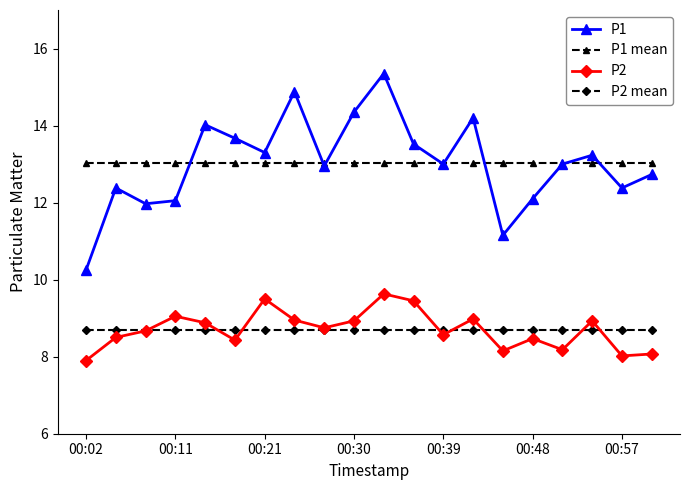

Which series has the largest range (max minus min)?

P1